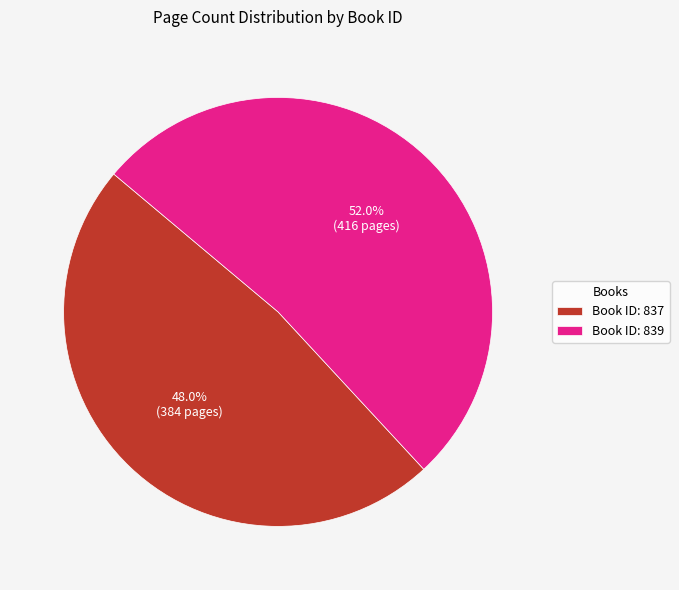

Count the number of slices in the pie.

2